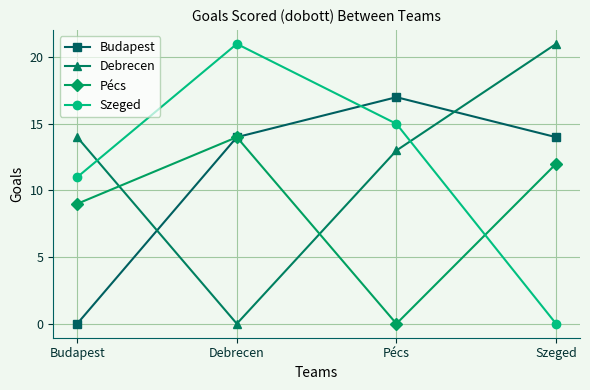

How many positive values does the Szeged series have?

3